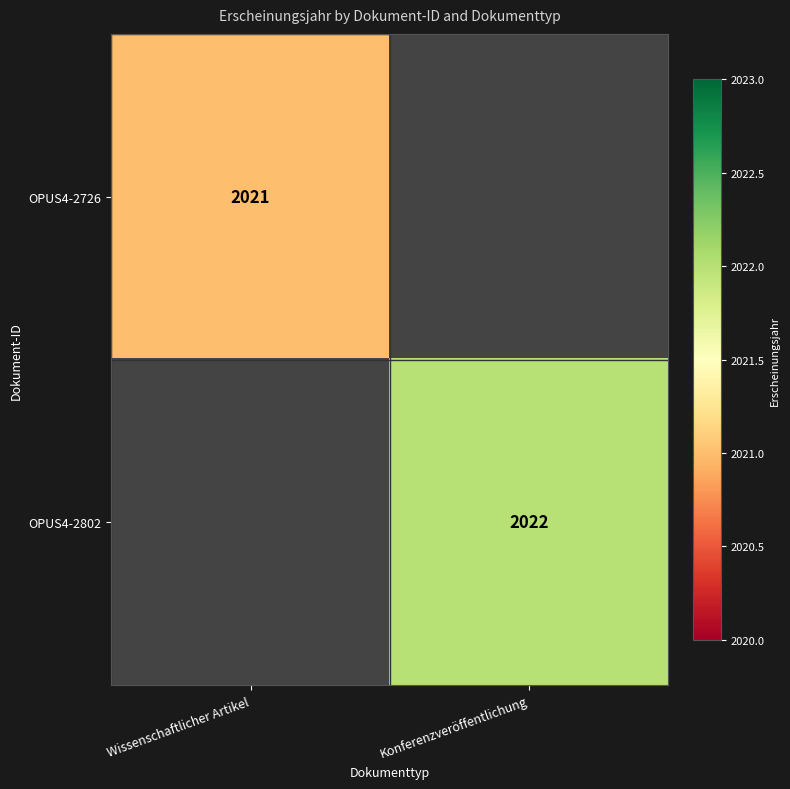

Which label corresponds to the smallest value in the chart?

Wissenschaftlicher Artikel